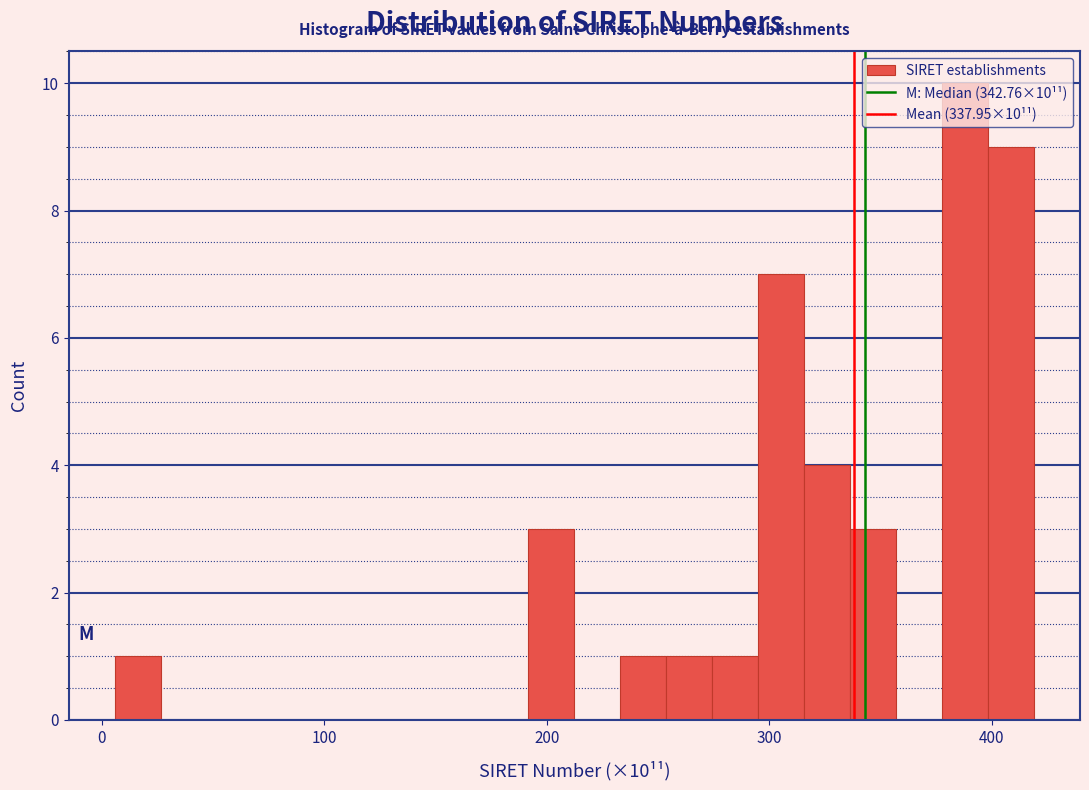

Read against the x-axis, roughly where is the centre of the tallest bar?

390